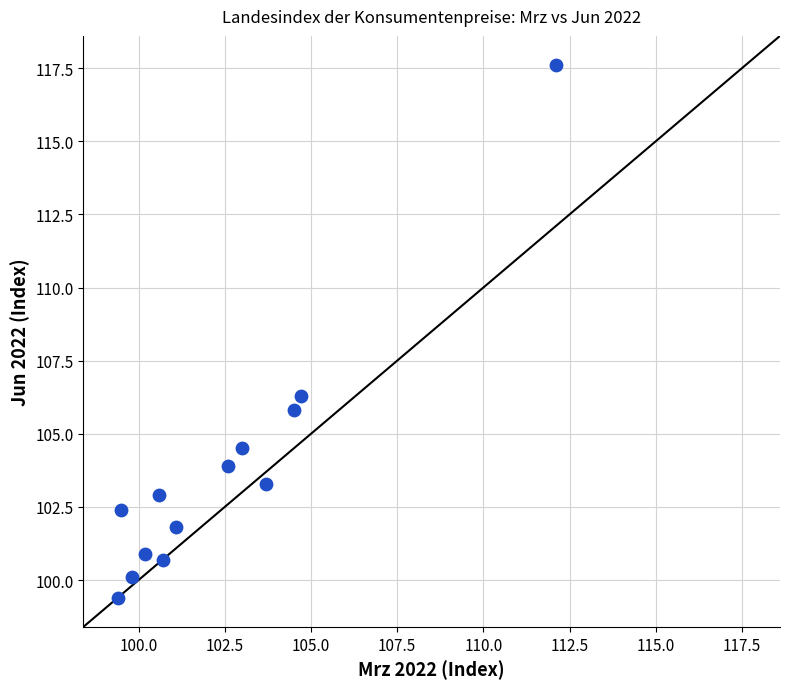

What is the range of X values (max minus min)?

12.7